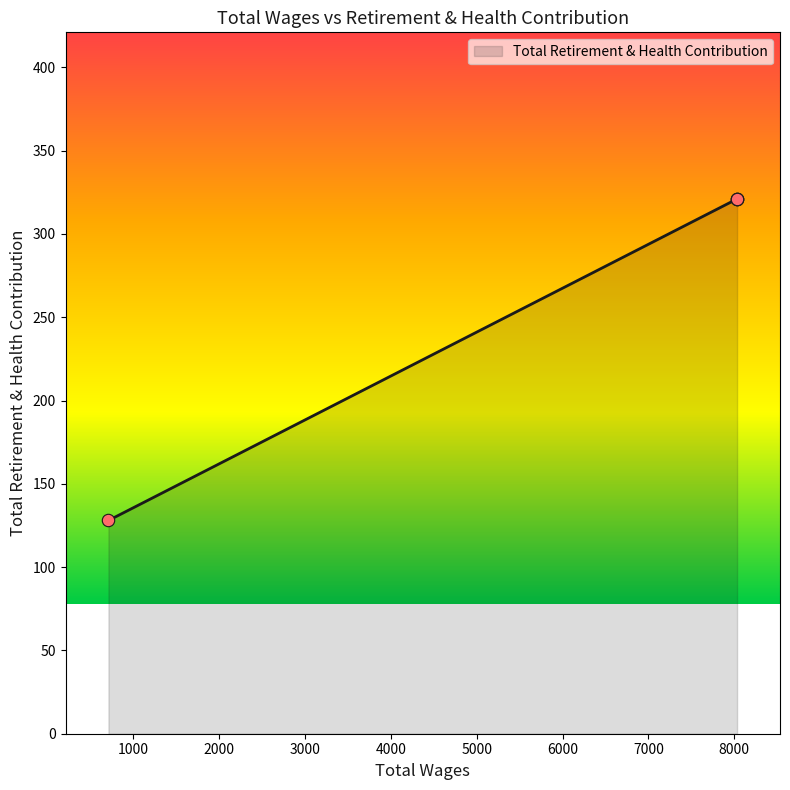

What is the change in value from 8033.0 to 709.0?

-193